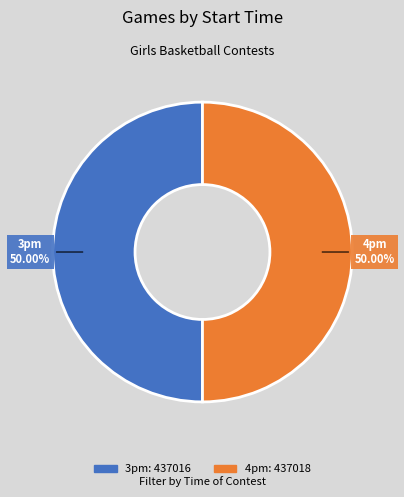

Approximately how many times larger is the value at 3pm compared to 4pm?

1.0